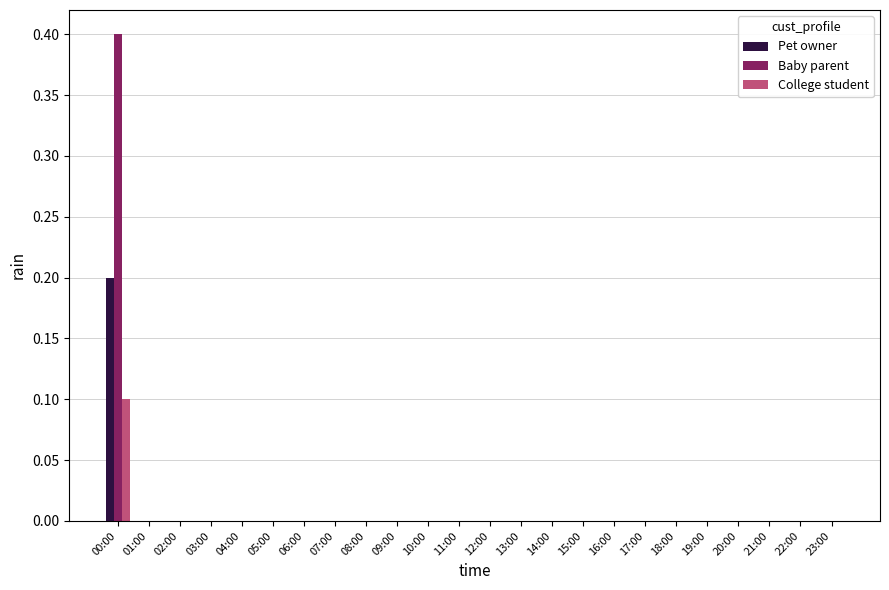

Is it true that Pet owner equals 0.0 at 02:00?

True